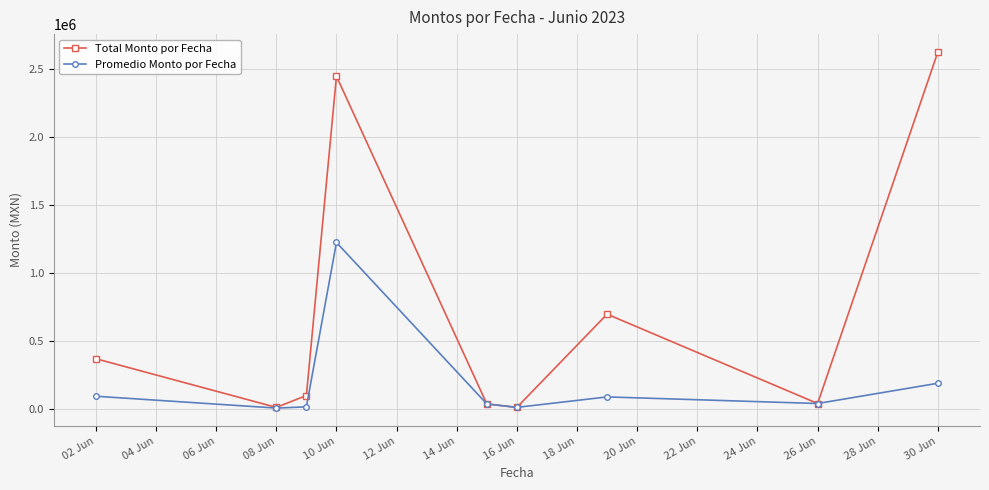

How many values in the Total Monto por Fecha series are below 97380?

4